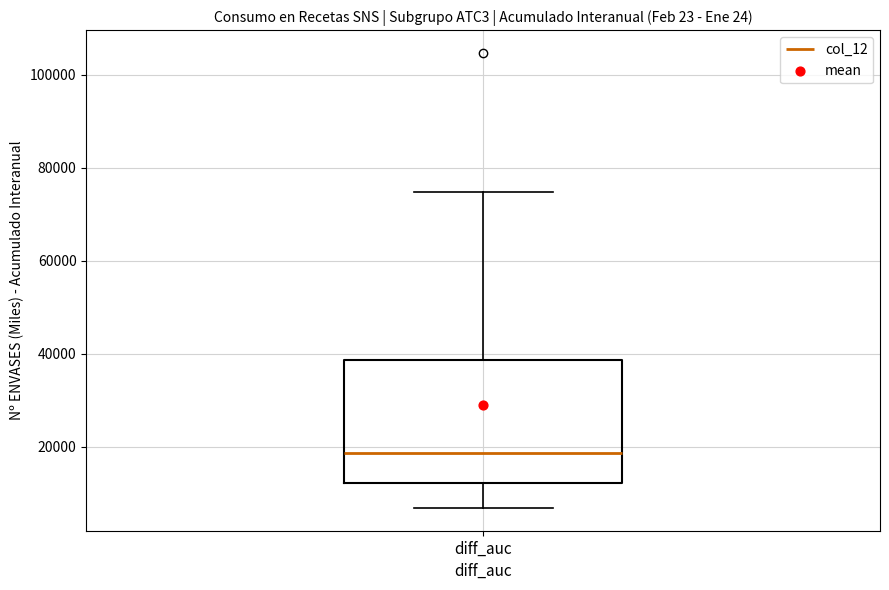

Transcribe this box plot: give where the median line is, the range the box spans, and where the two whiskers end, as read against the y-axis. The values are not printed on the chart, so give them approximately, as read against the axis.

median 18000, box 12000 to 38000, whiskers 6000 to 74000